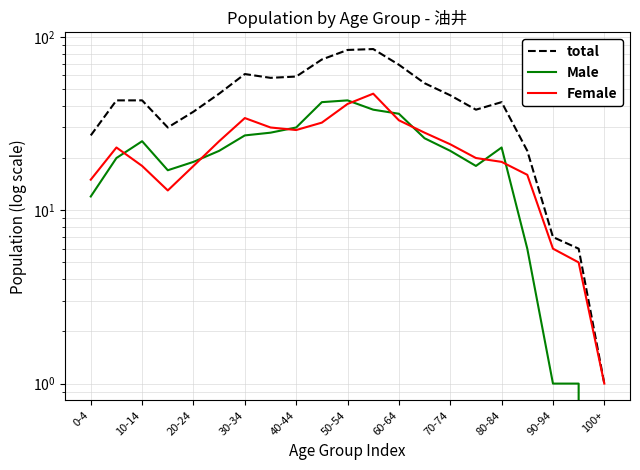

What is the average value of the total series?

44